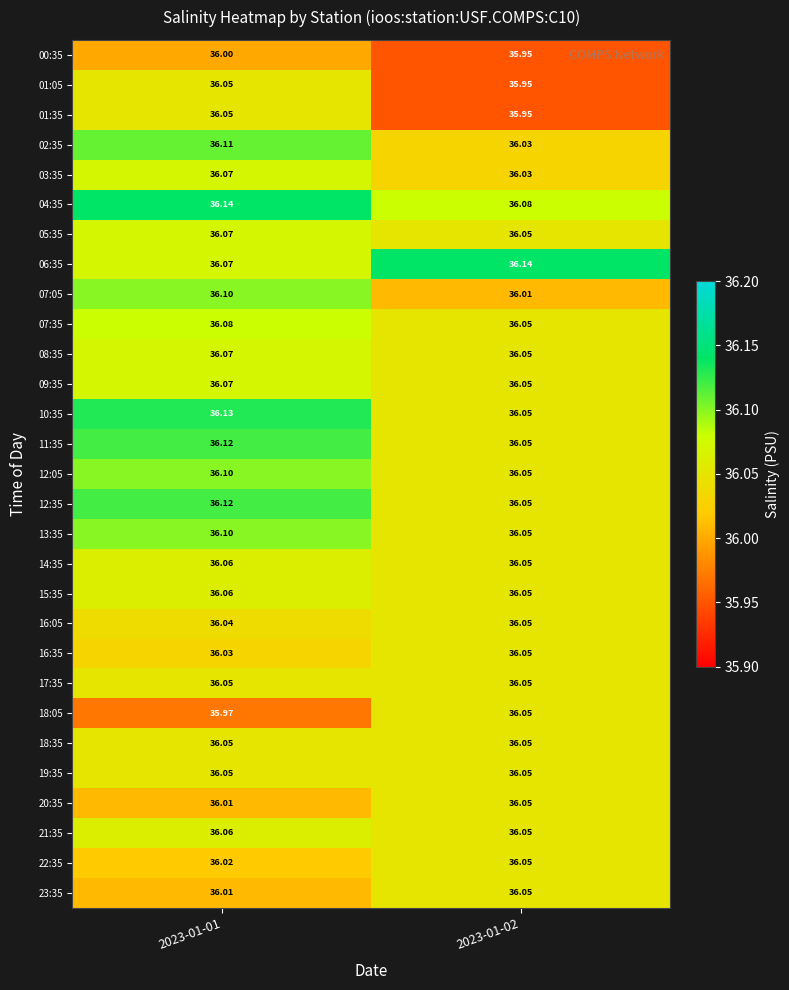

Reading left to right, extract all data points from this chart.

00:35: 2023-01-01=36.0	2023-01-02=36.0
01:05: 2023-01-01=36.0	2023-01-02=36.0
01:35: 2023-01-01=36.0	2023-01-02=36.0
02:35: 2023-01-01=36.1	2023-01-02=36.0
03:35: 2023-01-01=36.1	2023-01-02=36.0
04:35: 2023-01-01=36.1	2023-01-02=36.1
05:35: 2023-01-01=36.1	2023-01-02=36.0
06:35: 2023-01-01=36.1	2023-01-02=36.1
07:05: 2023-01-01=36.1	2023-01-02=36.0
07:35: 2023-01-01=36.1	2023-01-02=36.0
08:35: 2023-01-01=36.1	2023-01-02=36.0
09:35: 2023-01-01=36.1	2023-01-02=36.0
10:35: 2023-01-01=36.1	2023-01-02=36.0
11:35: 2023-01-01=36.1	2023-01-02=36.0
12:05: 2023-01-01=36.1	2023-01-02=36.0
12:35: 2023-01-01=36.1	2023-01-02=36.0
13:35: 2023-01-01=36.1	2023-01-02=36.0
14:35: 2023-01-01=36.1	2023-01-02=36.0
15:35: 2023-01-01=36.1	2023-01-02=36.0
16:05: 2023-01-01=36.0	2023-01-02=36.0
16:35: 2023-01-01=36.0	2023-01-02=36.0
17:35: 2023-01-01=36.0	2023-01-02=36.0
18:05: 2023-01-01=36.0	2023-01-02=36.0
18:35: 2023-01-01=36.0	2023-01-02=36.0
19:35: 2023-01-01=36.0	2023-01-02=36.0
20:35: 2023-01-01=36.0	2023-01-02=36.0
21:35: 2023-01-01=36.1	2023-01-02=36.0
22:35: 2023-01-01=36.0	2023-01-02=36.0
23:35: 2023-01-01=36.0	2023-01-02=36.0